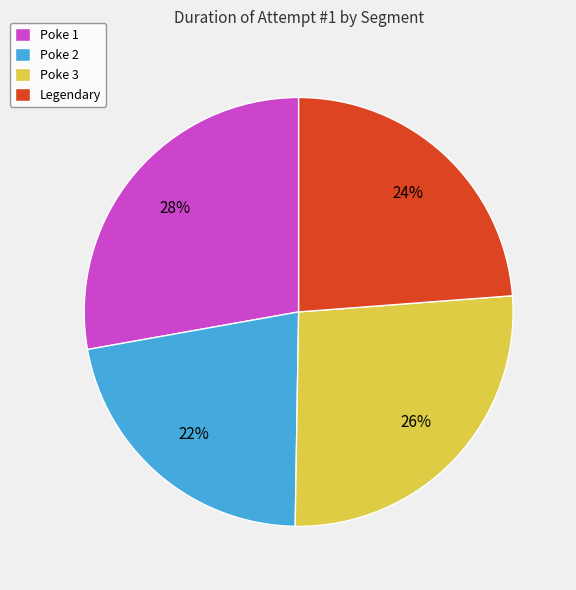

What percentage is the Poke 1 slice, to the nearest percent?

28%